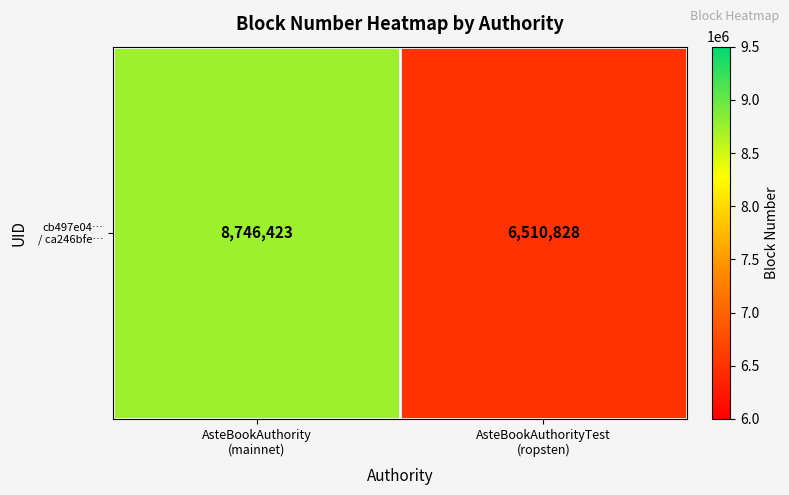

How many data points does each series have?

2